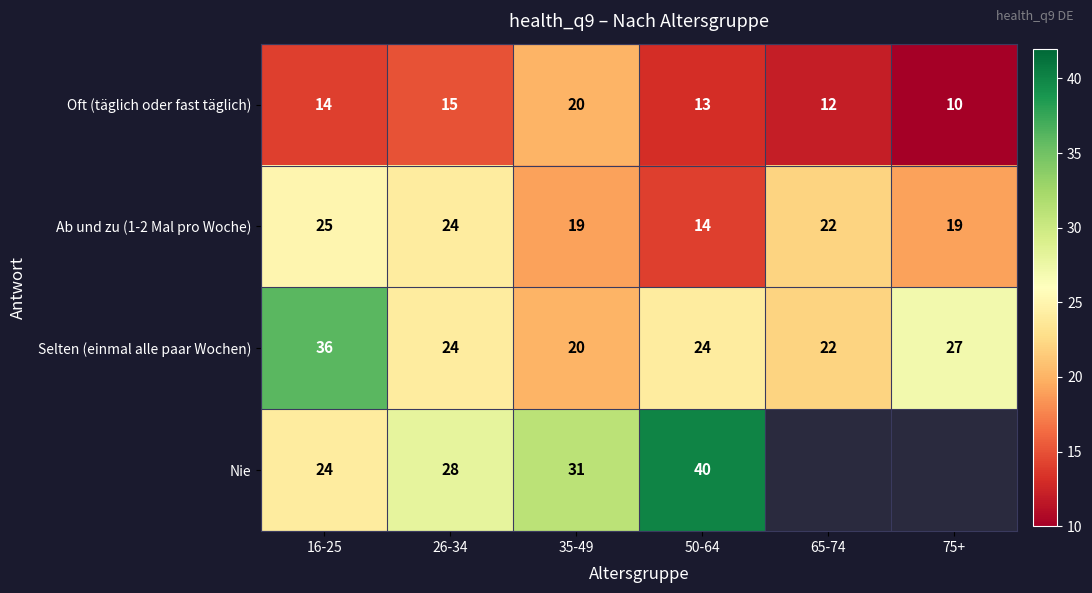

What is the total value across all series at 50-64?

91